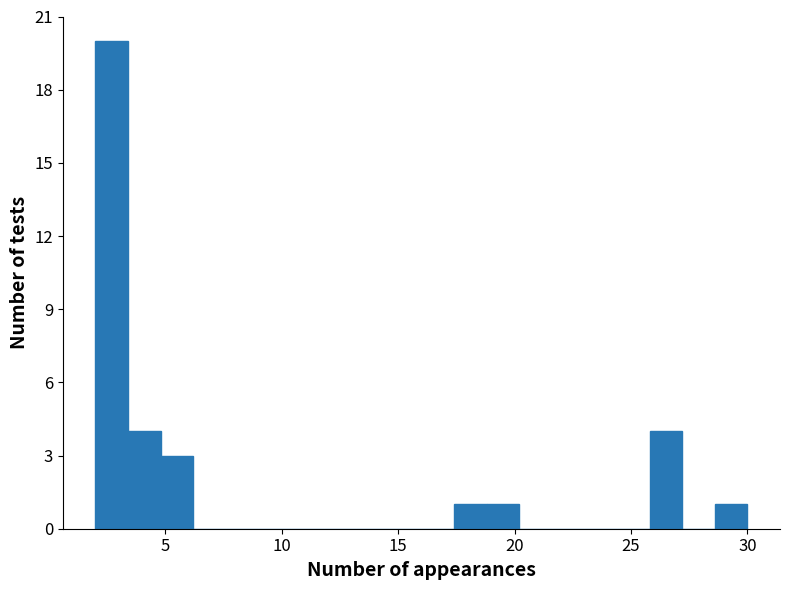

Read against the x-axis, roughly where is the centre of the tallest bar?

2.5